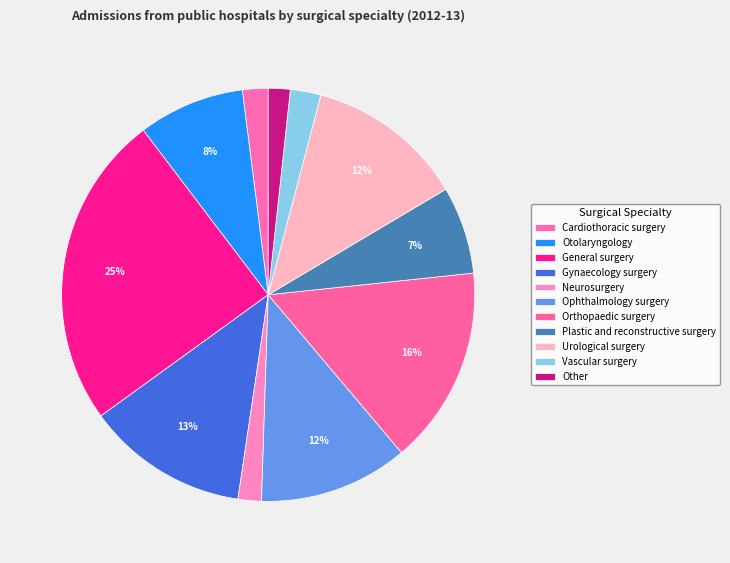

Combined, what portion of the pie is Otolaryngology and Neurosurgery?

10.2%